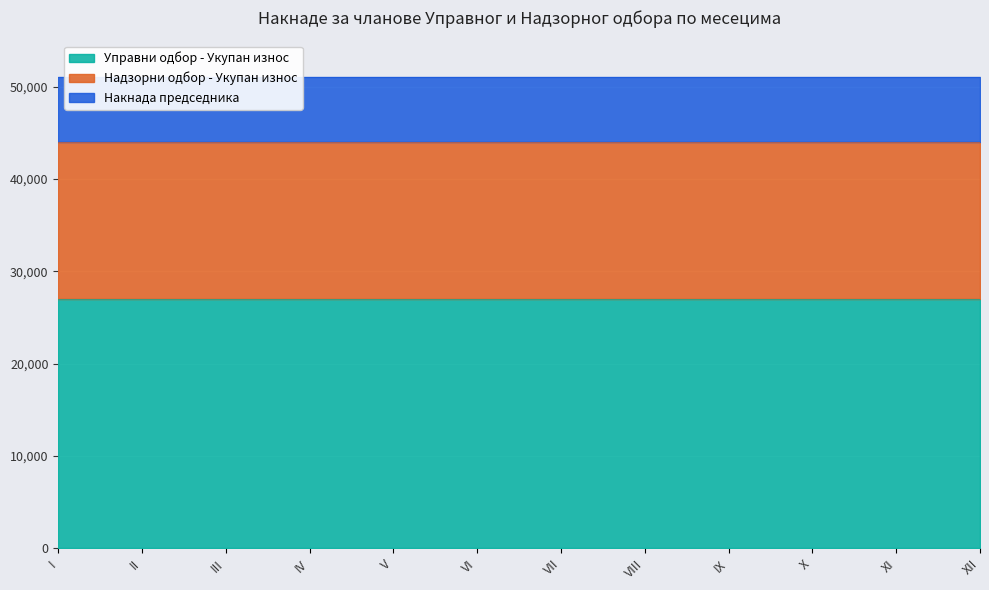

What is the difference between the highest and lowest values at XII?

20000